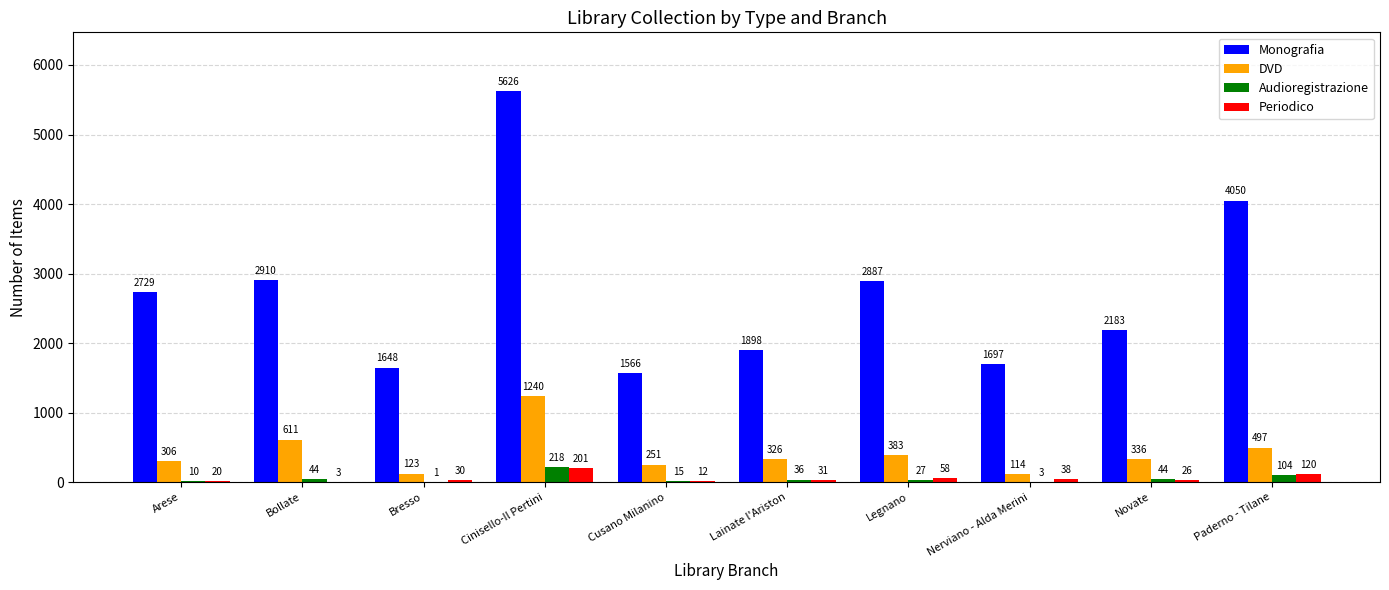

What is the highest value of the Periodico series?

201